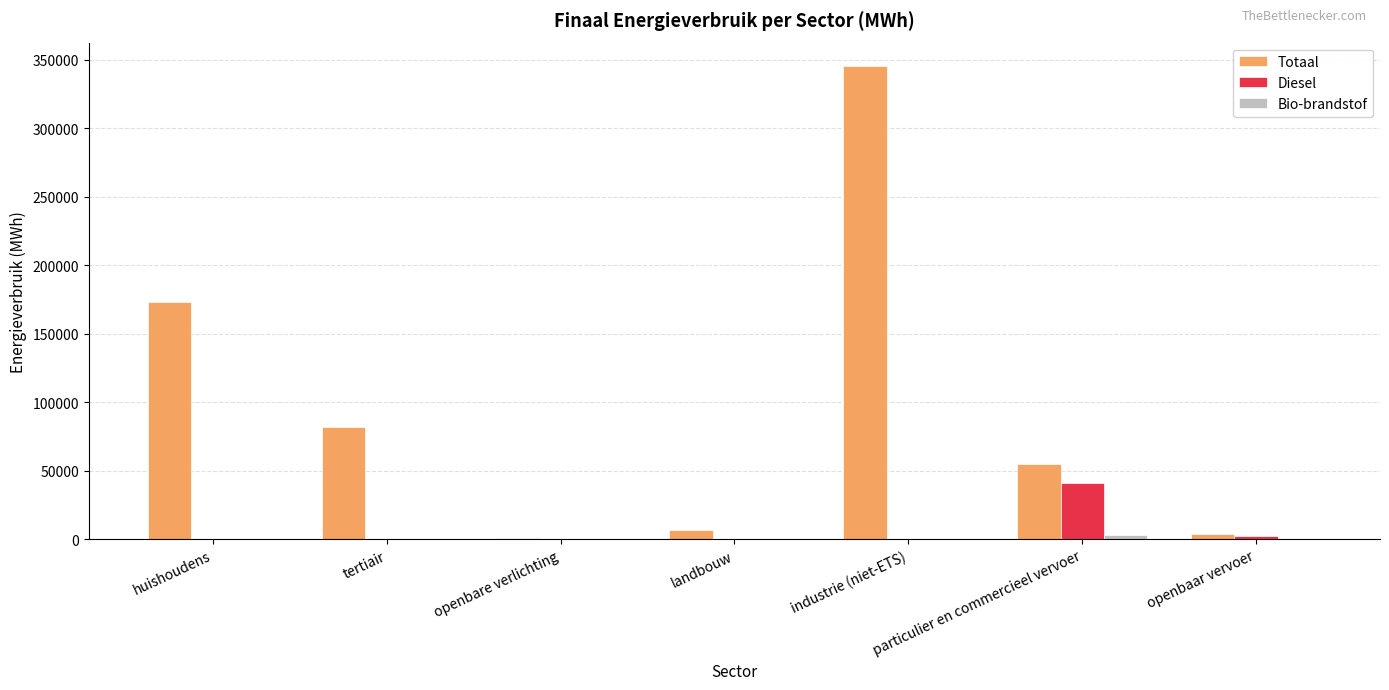

How many series are shown in this chart?

3